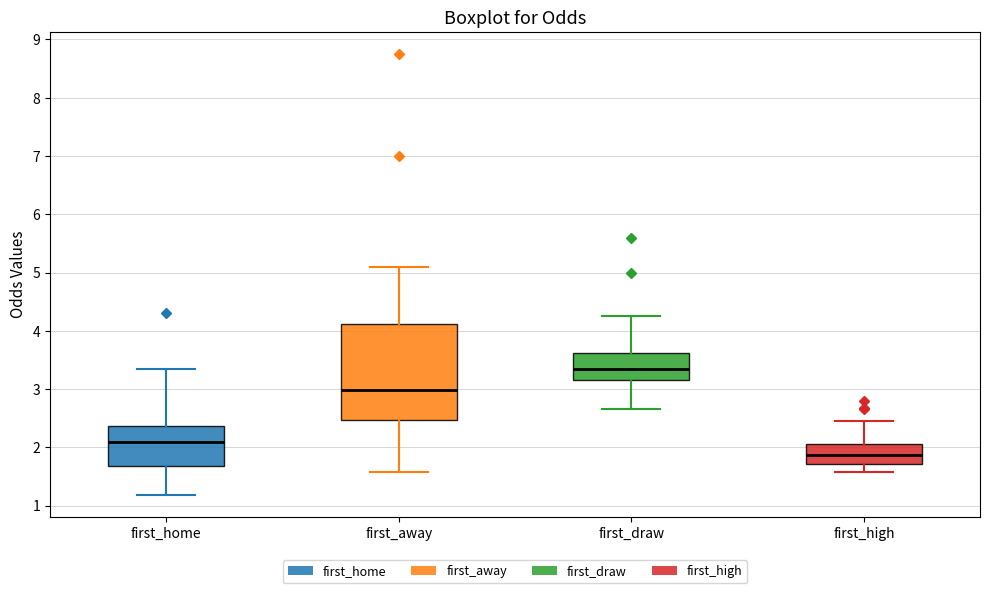

Which box's median line is the highest?

first_draw